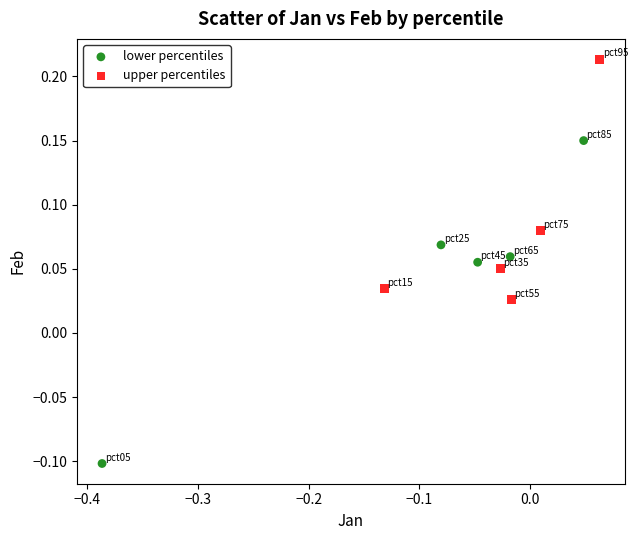

Which series has the largest Y range (max minus min)?

lower percentiles